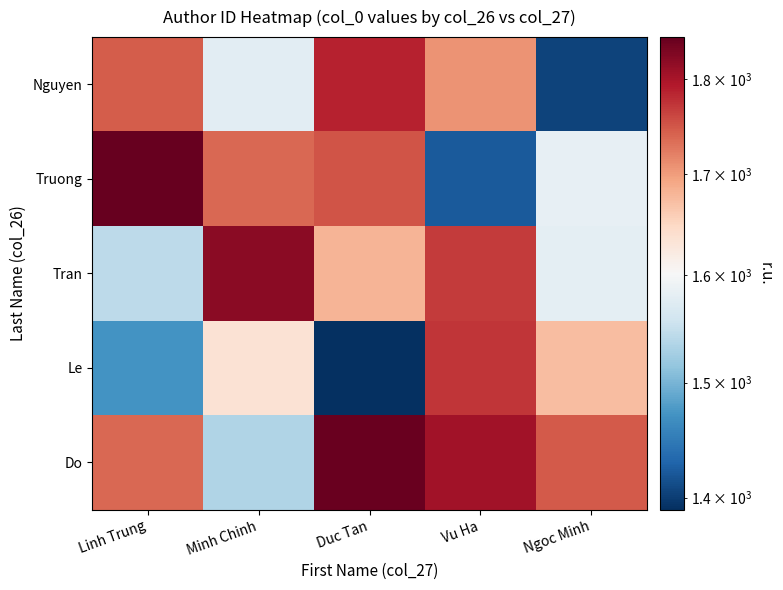

Which has a higher value, Minh Chinh or Duc Tan?

Duc Tan